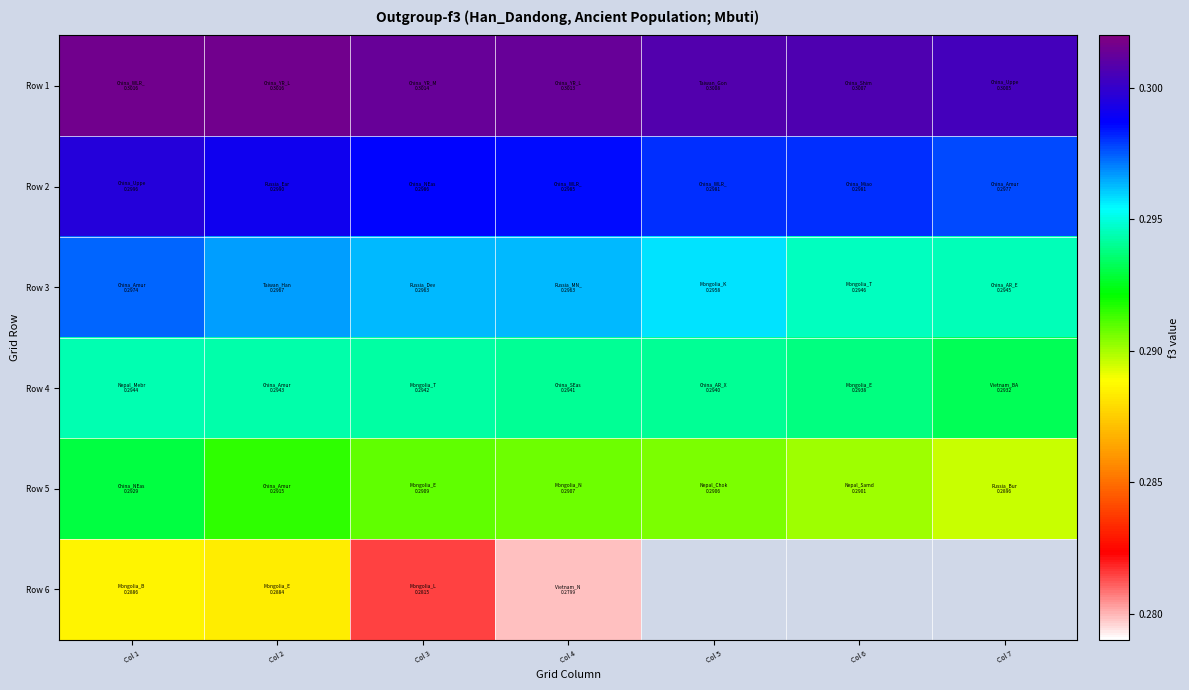

The Row 2 series shows 0.5 at Col 6. True or false?

False